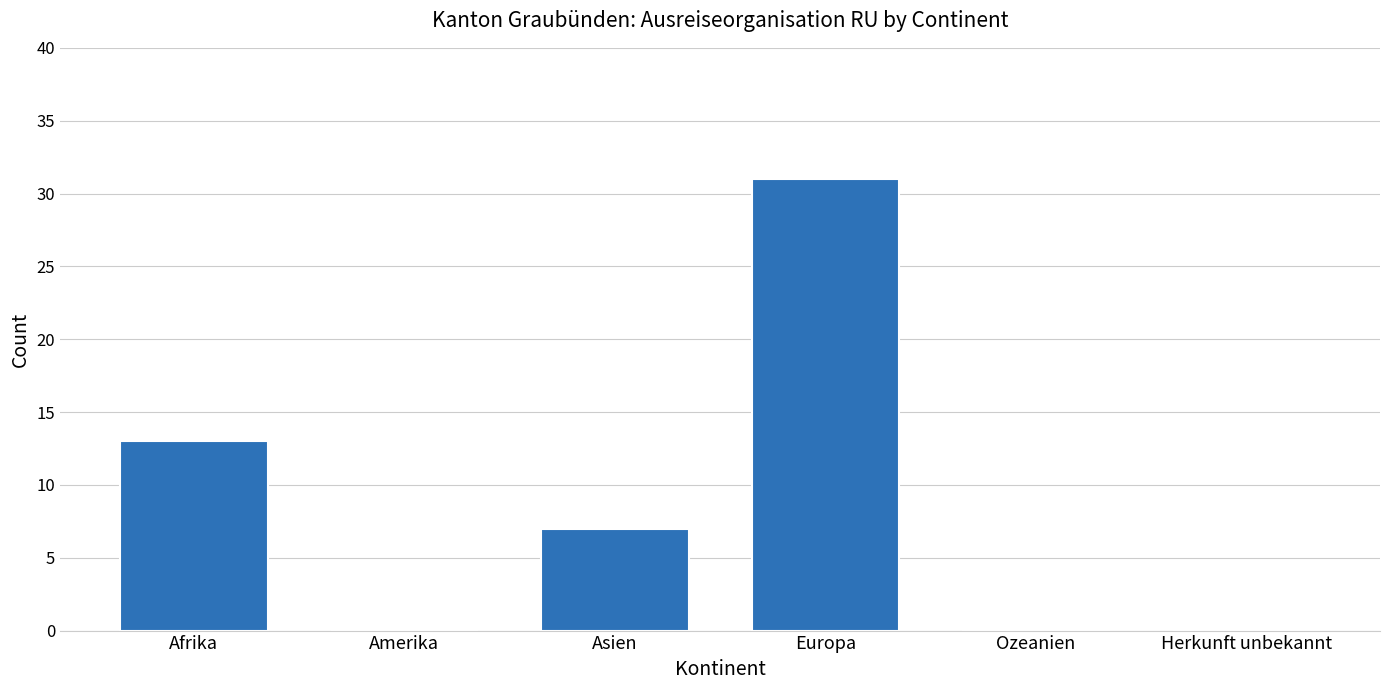

Reading right to left, what are all the values shown in this chart?

0	0	31	7	0	13